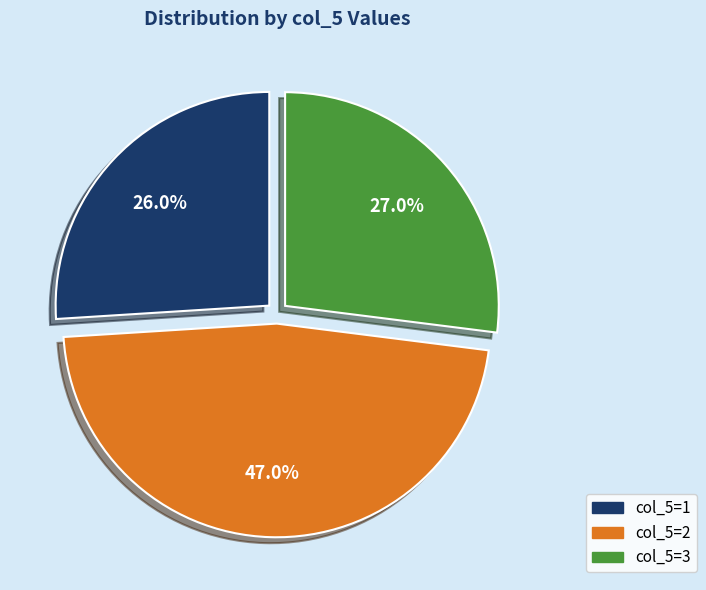

Does any single category account for the majority?

No